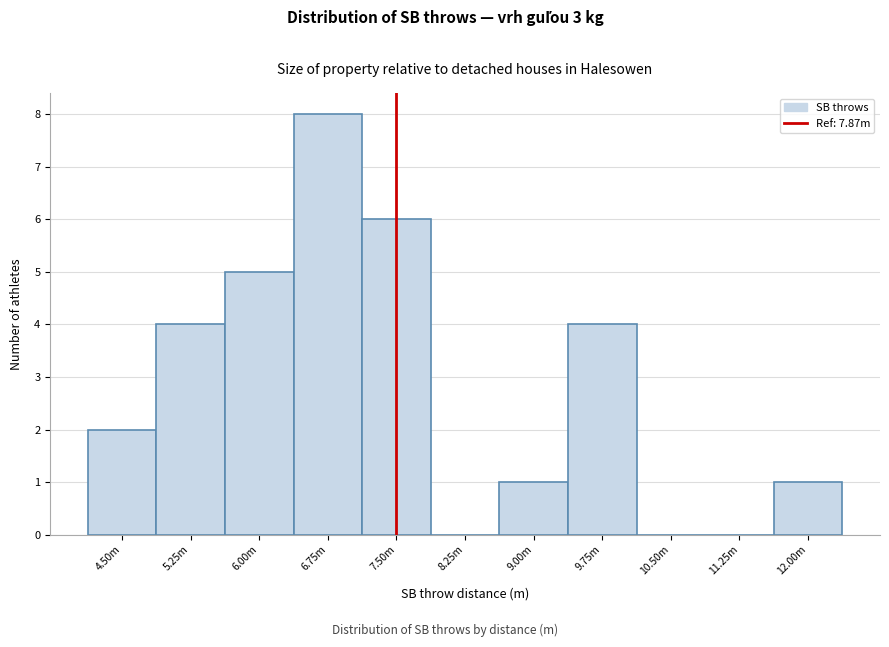

Reading right to left, what are all the values shown in this chart?

12.00m=1	11.25m=0	10.50m=0	9.75m=4	9.00m=1	8.25m=0	7.50m=6	6.75m=8	6.00m=5	5.25m=4	4.50m=2